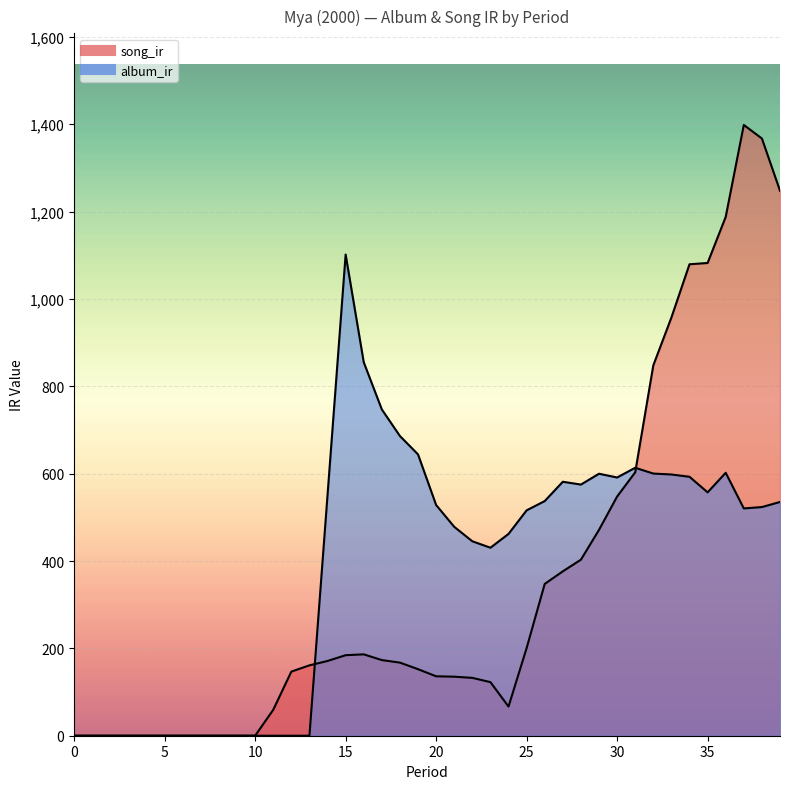

What is the difference between the maximum and minimum values in the album_ir series?

1101.7